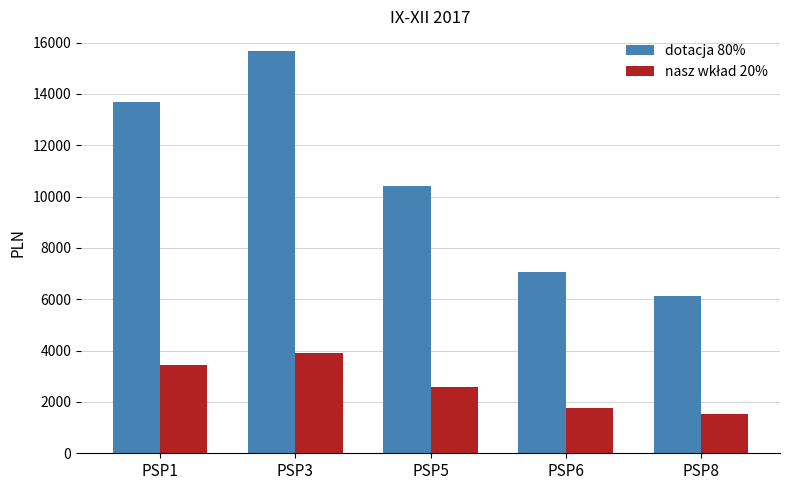

Where is dotacja 80% nearest to the value 10882?

PSP5